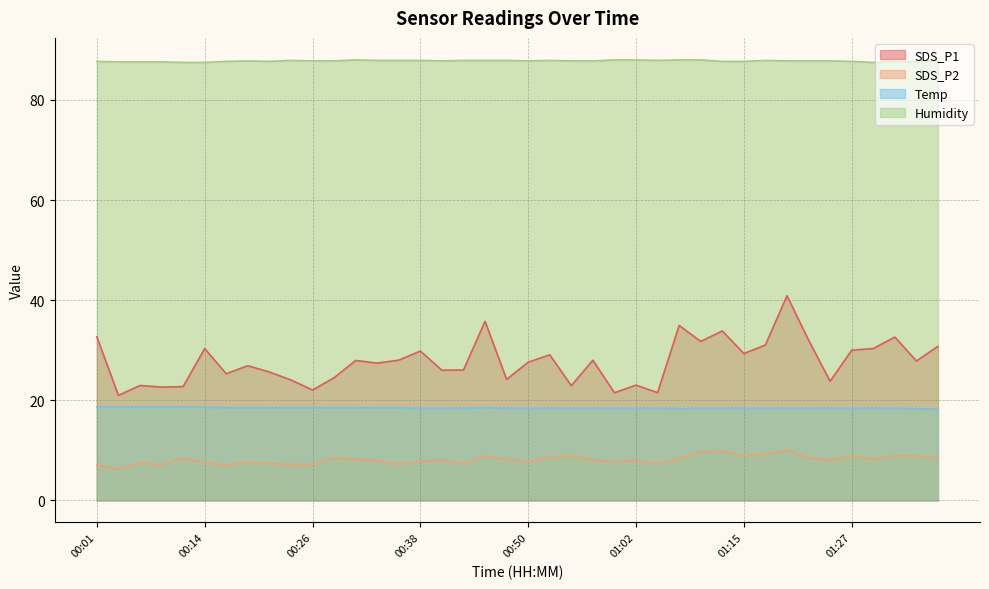

What is the spread (max minus min) of values at 00:53?

79.3